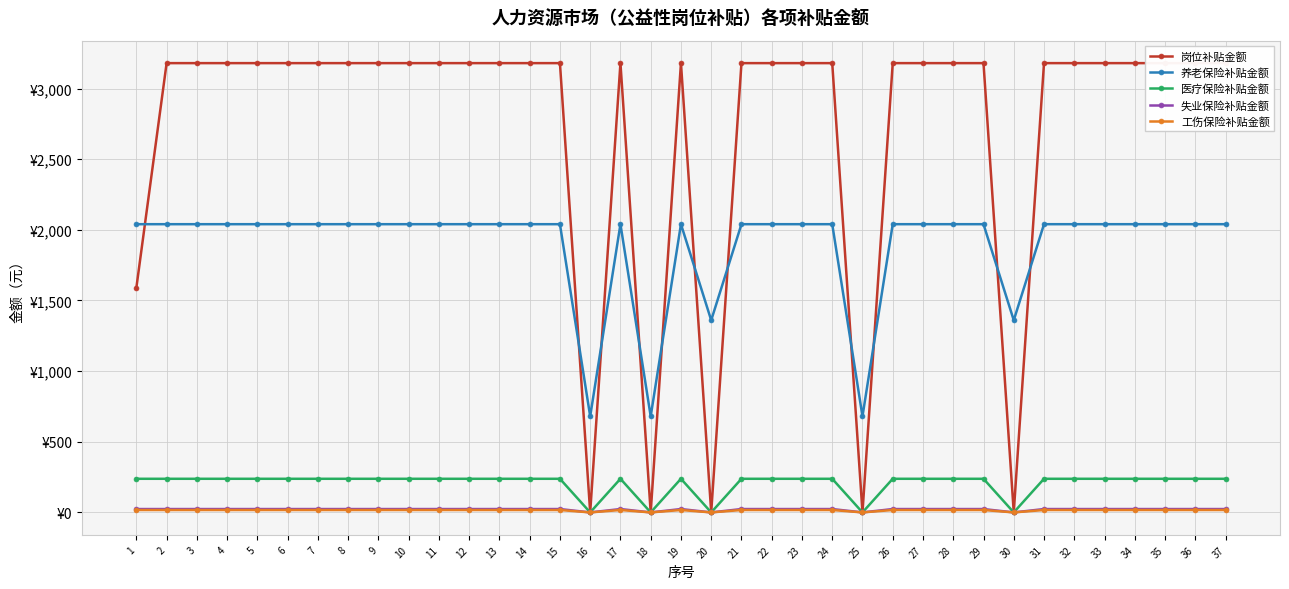

How many lines are shown in the chart?

5